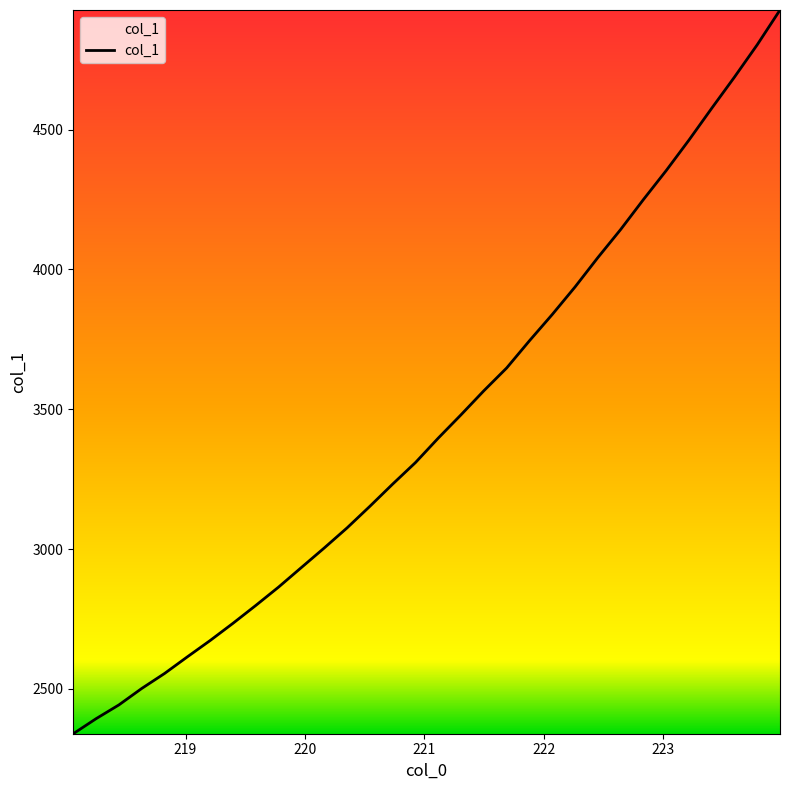

What is the smallest value displayed?

2339.4